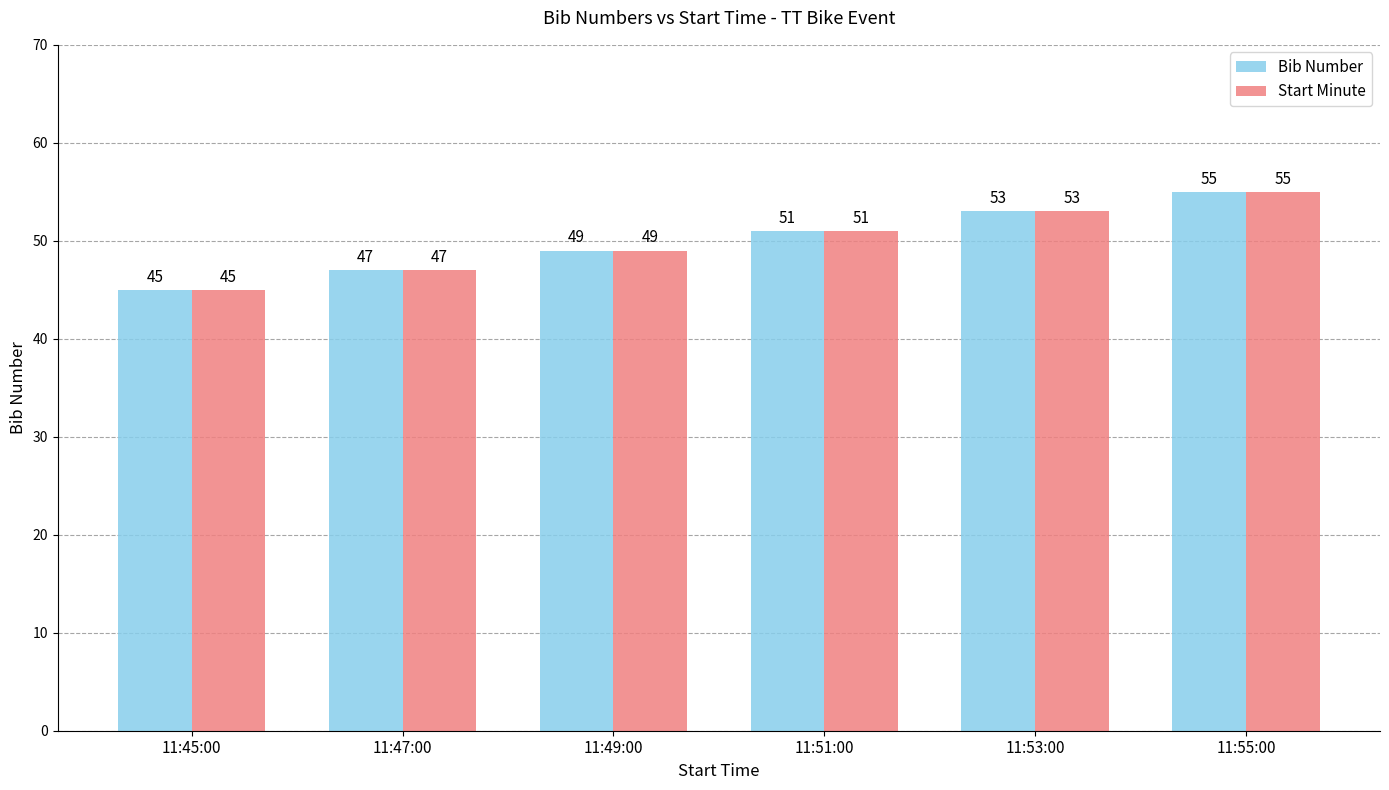

Is the value of Start Minute at 11:53:00 greater than the value of Bib Number at 11:45:00?

Yes